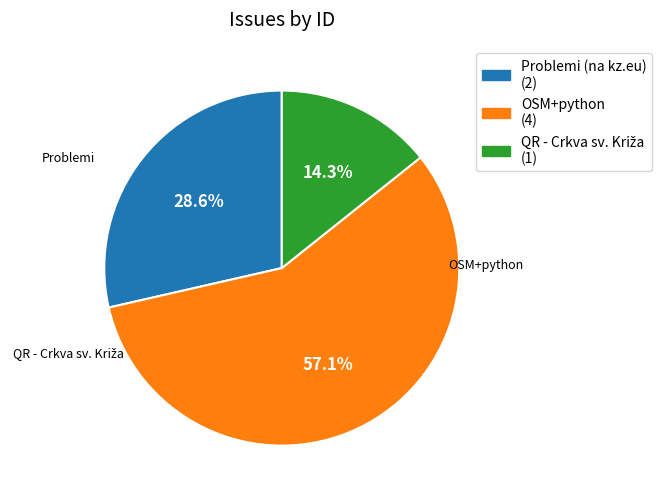

The Problemi (na kz.eu) slice represents 37% of the pie. True or false?

False